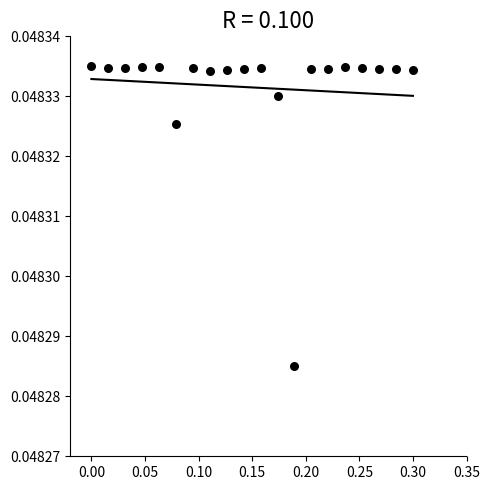

What is the range of X values (max minus min)?

0.3